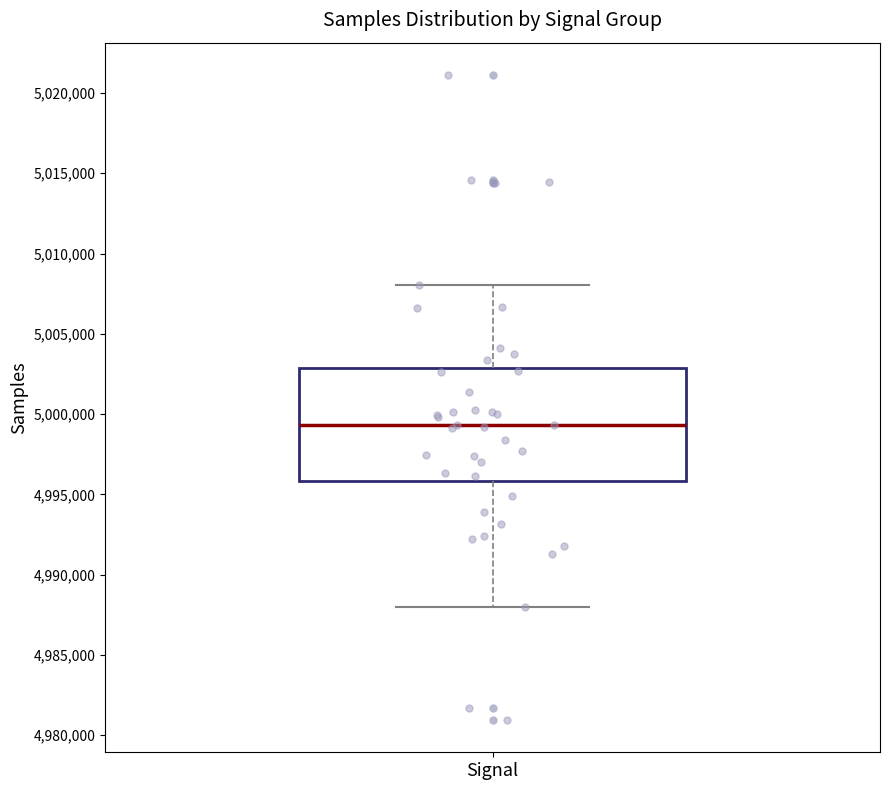

Read this box plot against the y-axis: the position of the median line, the range covered by the box, and the ends of both whiskers. The values are not printed on the chart, so give them approximately, as read against the axis.

median 4999500, box 4996000 to 5003000, whiskers 4988000 to 5008000